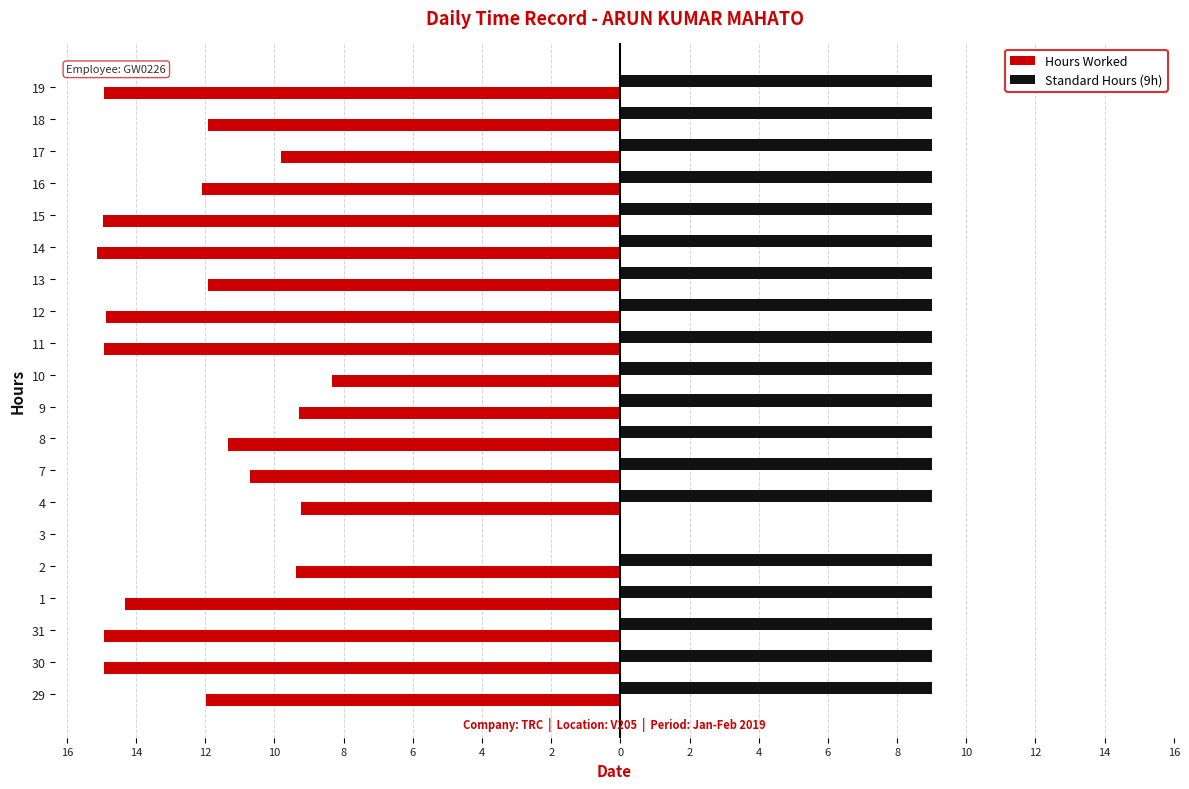

What are all the series names shown in the legend?

Hours Worked, Standard Hours (9h)